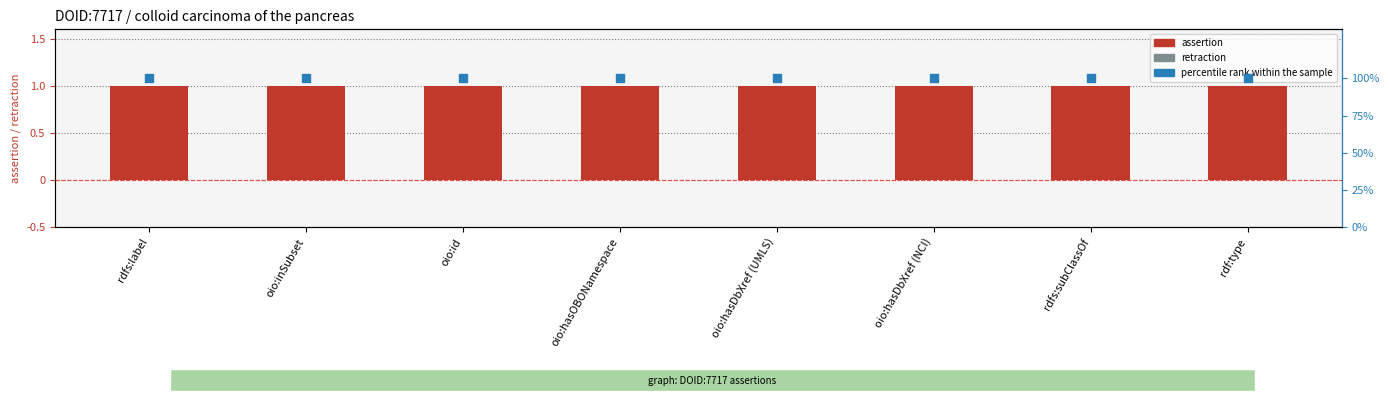

Is the value of assertion at rdf:type greater than the value of retraction at oio:inSubset?

Yes